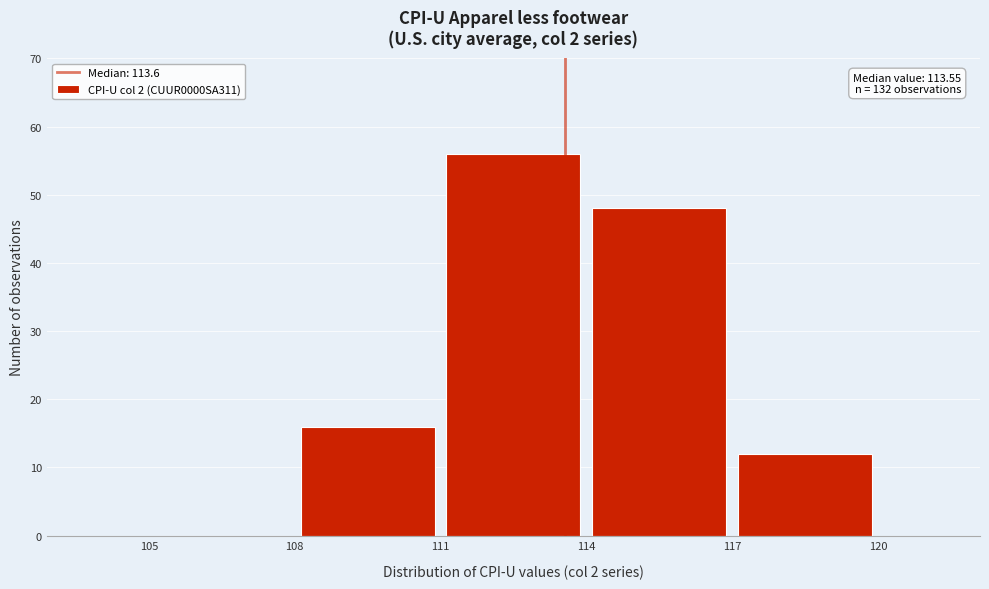

Which range on the x-axis has the tallest bar?

111 to 114